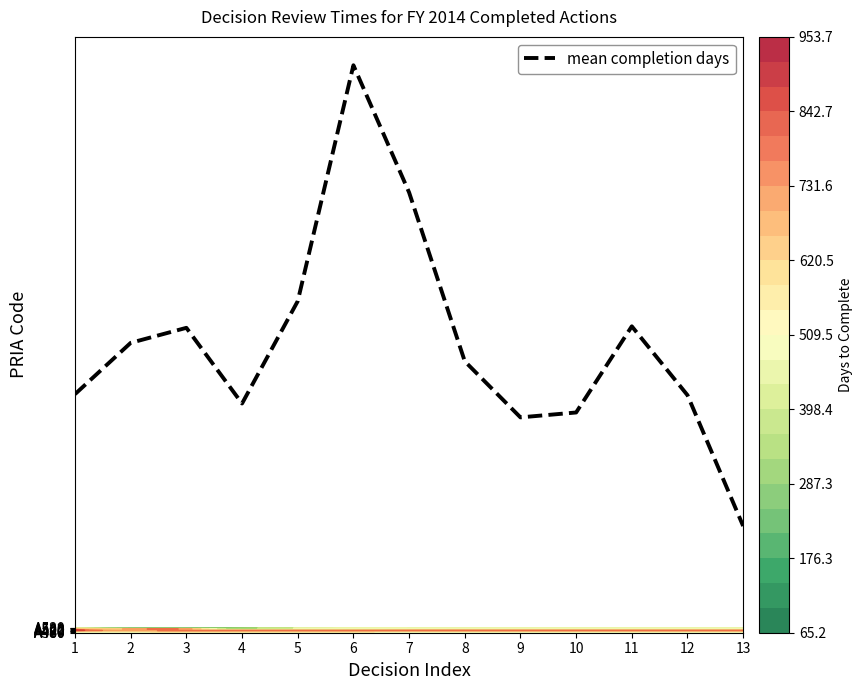

At which label is the value closest to 468?

5